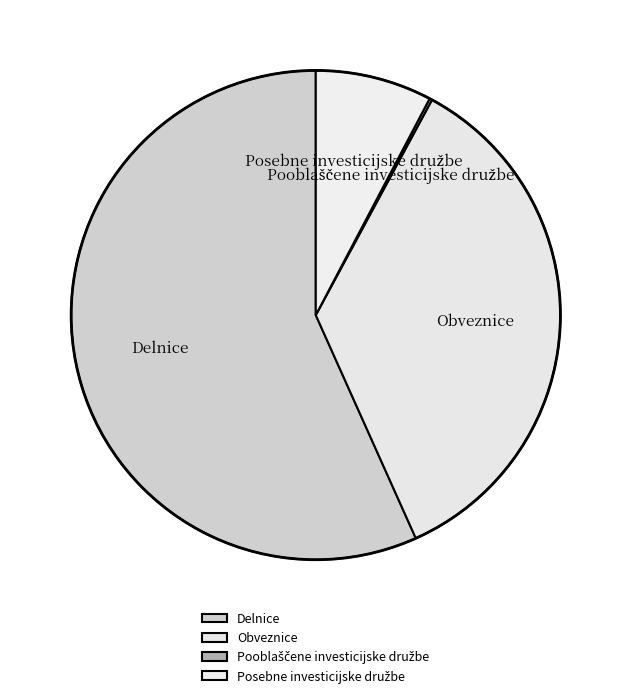

Which category has the biggest portion of the pie?

Delnice